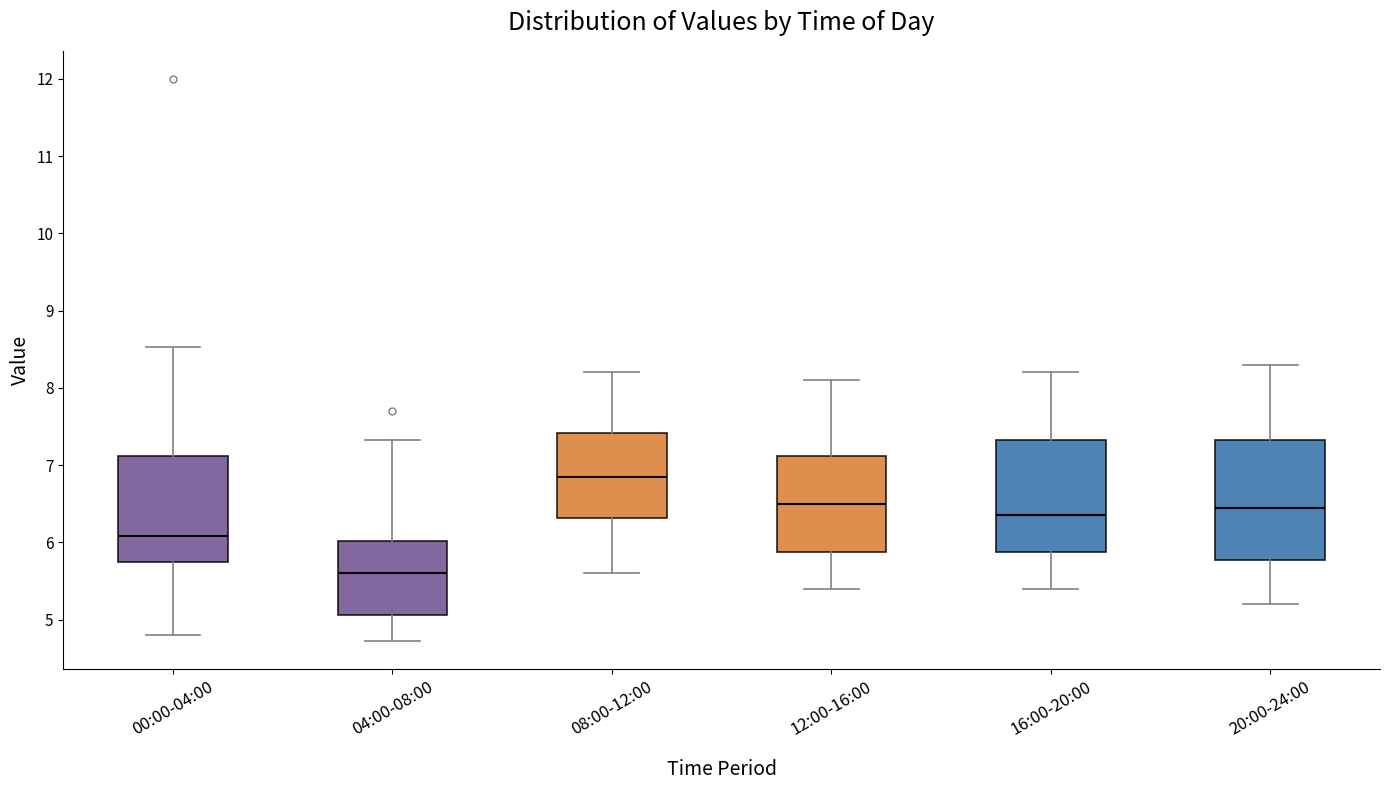

Reading left to right, transcribe this box plot: for each box, give where its median line is, the range the box spans, and where its two whiskers end, as read against the y-axis. The values are not printed on the chart, so give them approximately, as read against the axis.

00:00-04:00: median 6.1, box 5.7 to 7.1, whiskers 4.8 to 8.5
04:00-08:00: median 5.6, box 5.1 to 6.0, whiskers 4.7 to 7.3
08:00-12:00: median 6.9, box 6.3 to 7.4, whiskers 5.6 to 8.2
12:00-16:00: median 6.5, box 5.9 to 7.1, whiskers 5.4 to 8.1
16:00-20:00: median 6.4, box 5.9 to 7.3, whiskers 5.4 to 8.2
20:00-24:00: median 6.5, box 5.8 to 7.3, whiskers 5.2 to 8.3